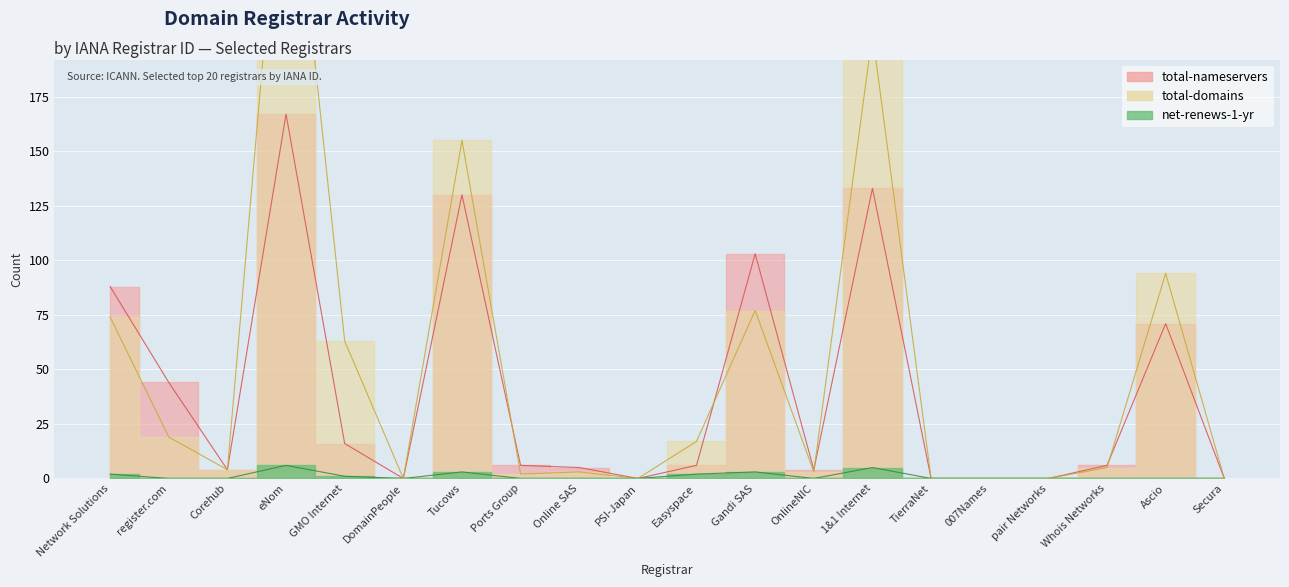

How many lines are shown in the chart?

3